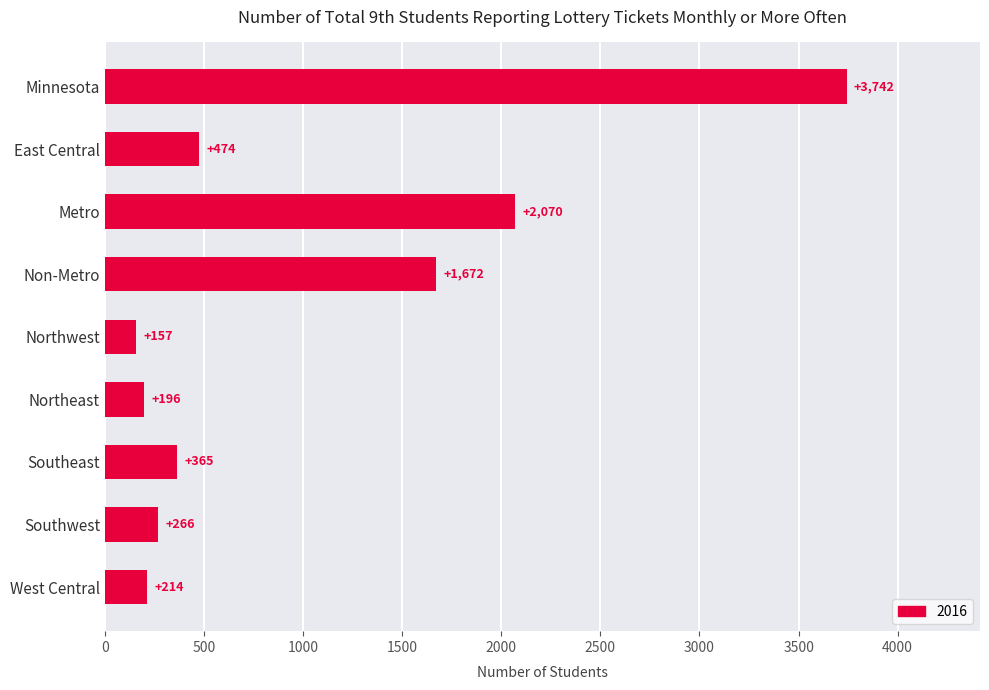

True or false: the data shows 257 at East Central.

False